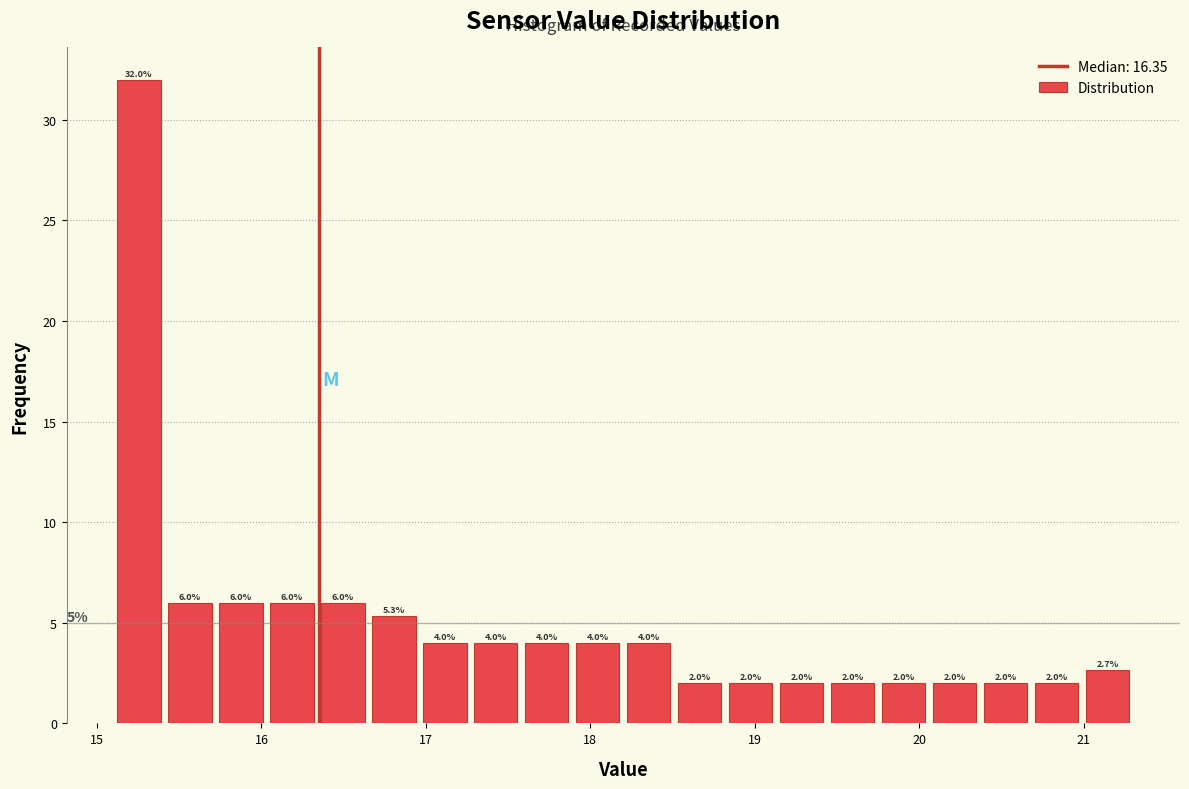

Around what value on the x-axis is the tallest bar? Give the approximate position of its centre, as read against the axis.

15.3